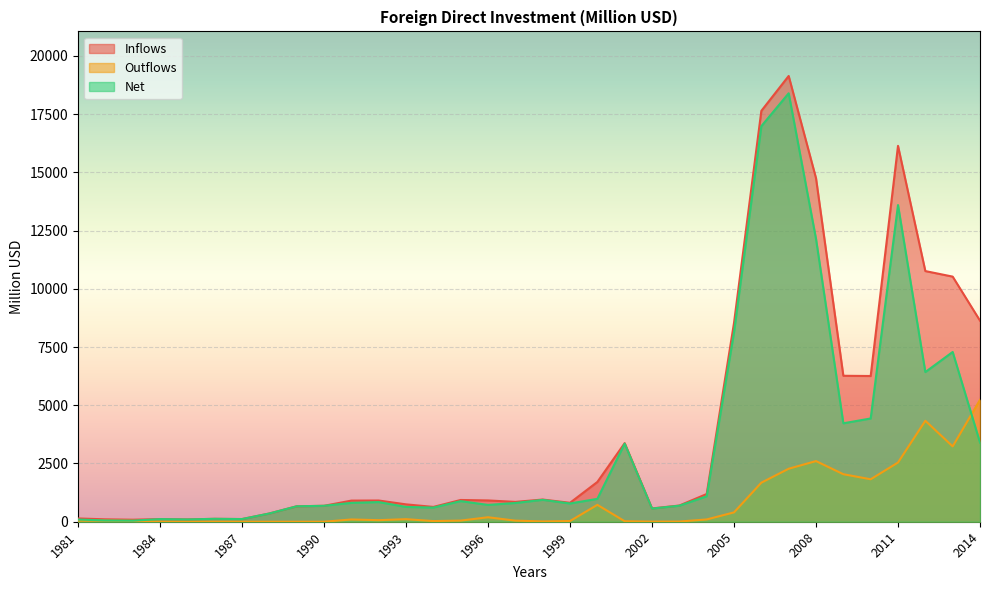

Reading right to left, list all the values displayed in this chart.

Inflows: 8632	10523	10761	16136	6256	6266	14748	19137	17639	8535	1190	696	571	3374	1707	813	953	852	914	934	636	746	911	907	684	663	354	115	125	99	113	87	103	141
Outflows: 5234	3235	4335	2542	1823	2040	2604	2275	1677	401	98	8	5	22	725	30	13	47	192	49	28	110	67	97	0	0	0	0	0	0	0	41	48	46
Net: 3398	7288	6426	13594	4433	4226	12144	18394	16982	8134	1092	688	566	3352	982	783	940	805	722	885	608	636	844	810	684	663	354	115	125	99	113	46	55	95